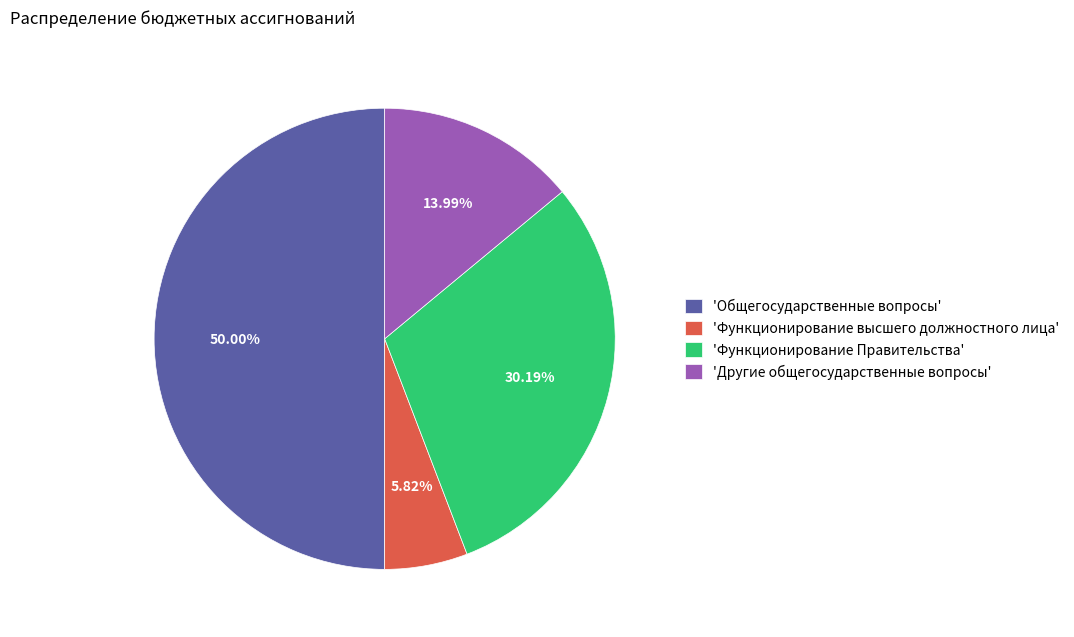

How many segments does this pie chart have?

4